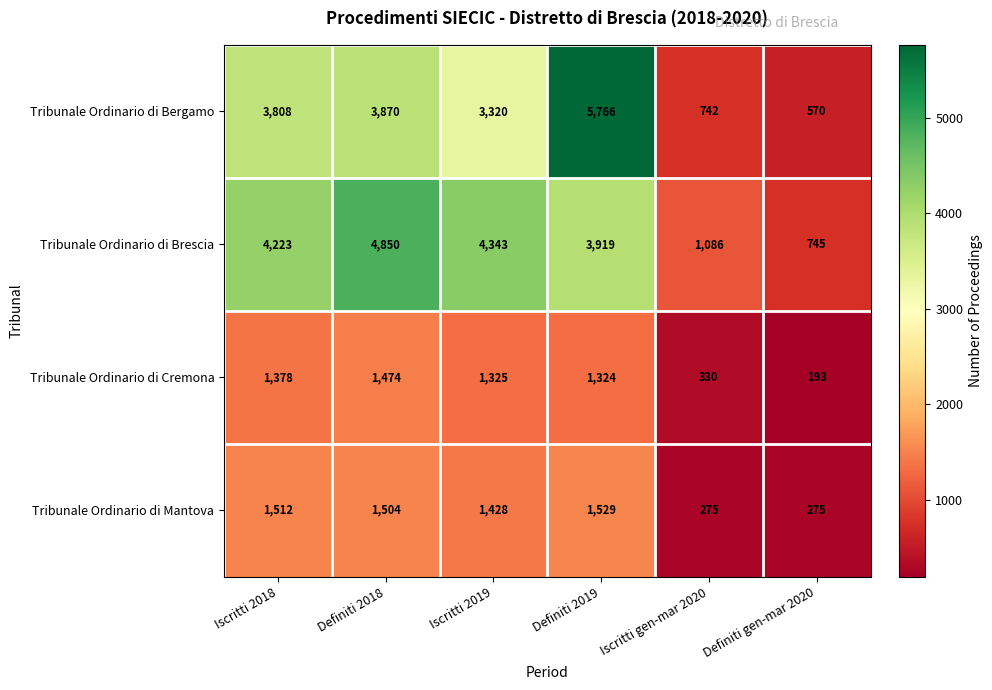

Reading right to left, list all the values displayed in this chart.

Tribunale Ordinario di Bergamo: Definiti gen-mar 2020=570	Iscritti gen-mar 2020=742	Definiti 2019=5766	Iscritti 2019=3320	Definiti 2018=3870	Iscritti 2018=3808
Tribunale Ordinario di Brescia: Definiti gen-mar 2020=745	Iscritti gen-mar 2020=1086	Definiti 2019=3919	Iscritti 2019=4343	Definiti 2018=4850	Iscritti 2018=4223
Tribunale Ordinario di Cremona: Definiti gen-mar 2020=193	Iscritti gen-mar 2020=330	Definiti 2019=1324	Iscritti 2019=1325	Definiti 2018=1474	Iscritti 2018=1378
Tribunale Ordinario di Mantova: Definiti gen-mar 2020=275	Iscritti gen-mar 2020=275	Definiti 2019=1529	Iscritti 2019=1428	Definiti 2018=1504	Iscritti 2018=1512